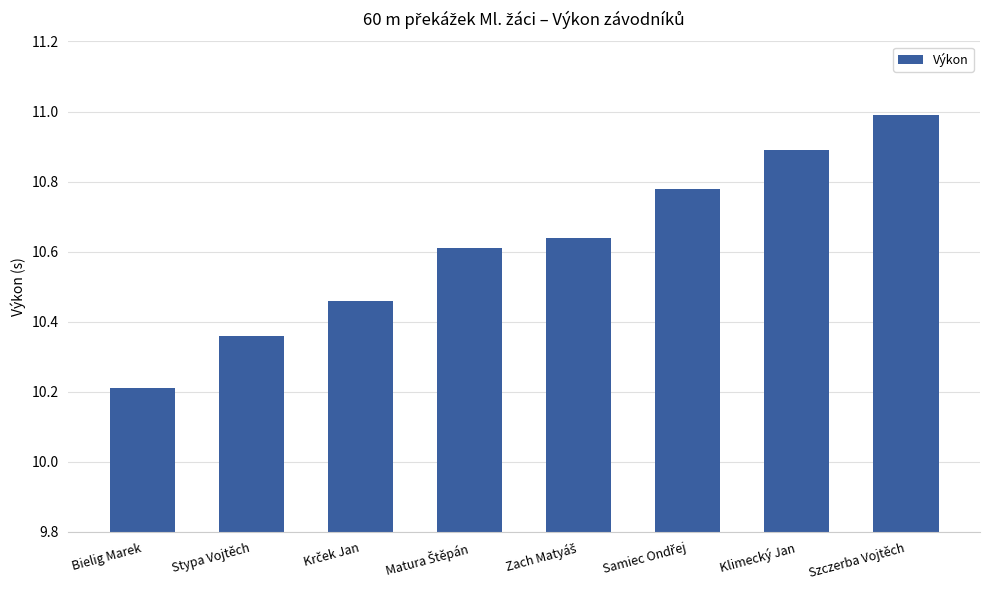

What is the difference between the maximum and minimum values?

0.8